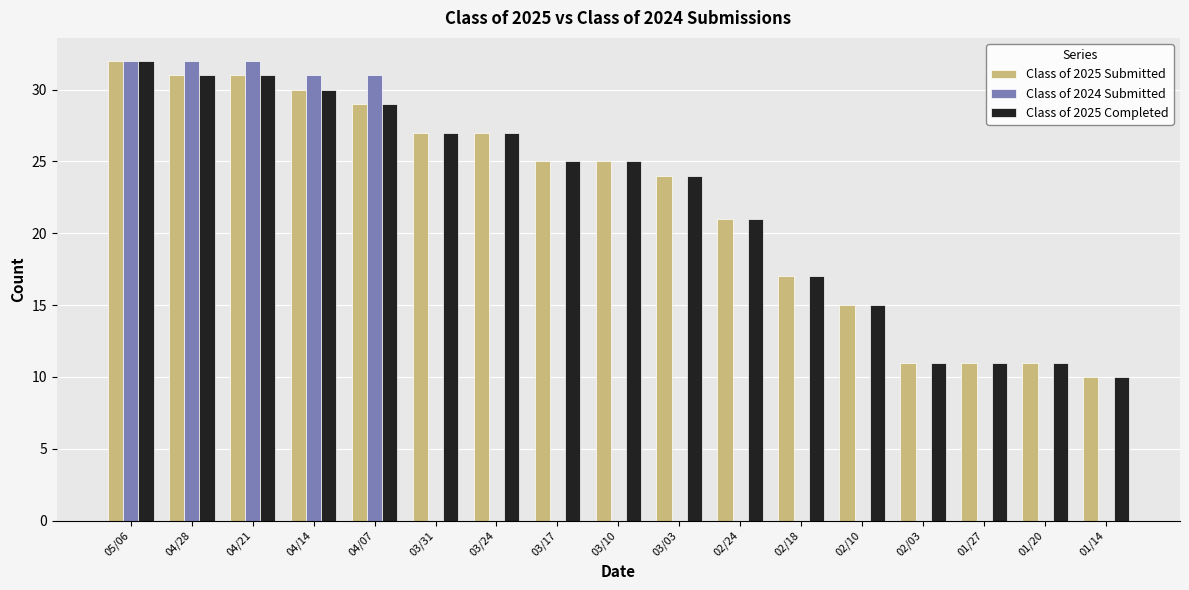

What are all the series names shown in the legend?

Class of 2025 Submitted, Class of 2024 Submitted, Class of 2025 Completed